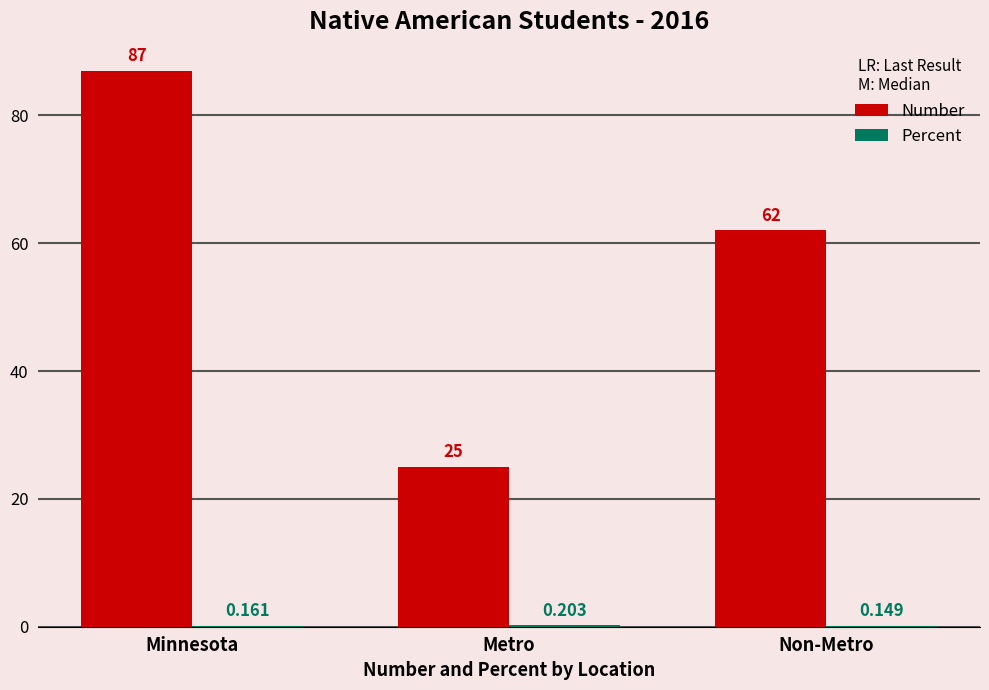

Which series has the widest spread of values?

Number